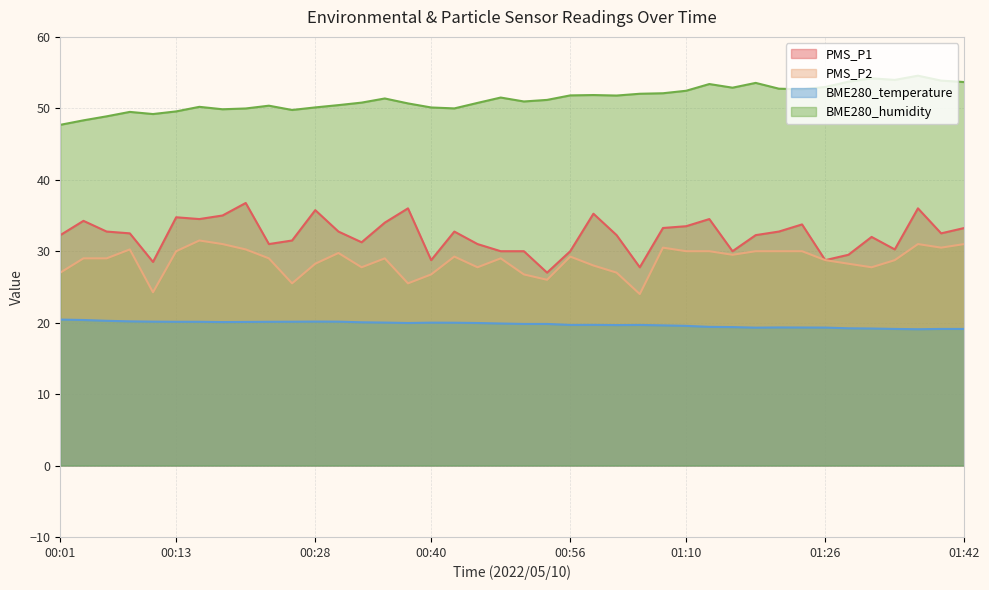

True or false: PMS_P1 has a value of 28.8 at 01:26.

True